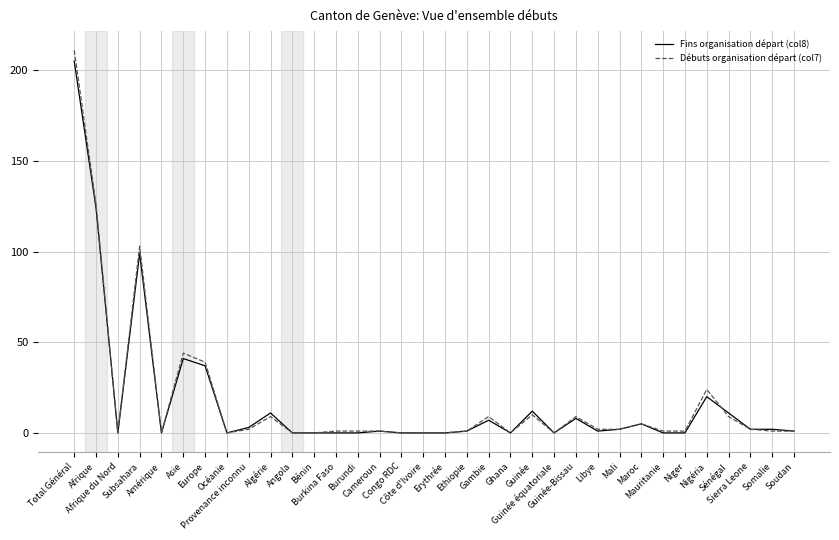

What is the greatest value displayed?

211